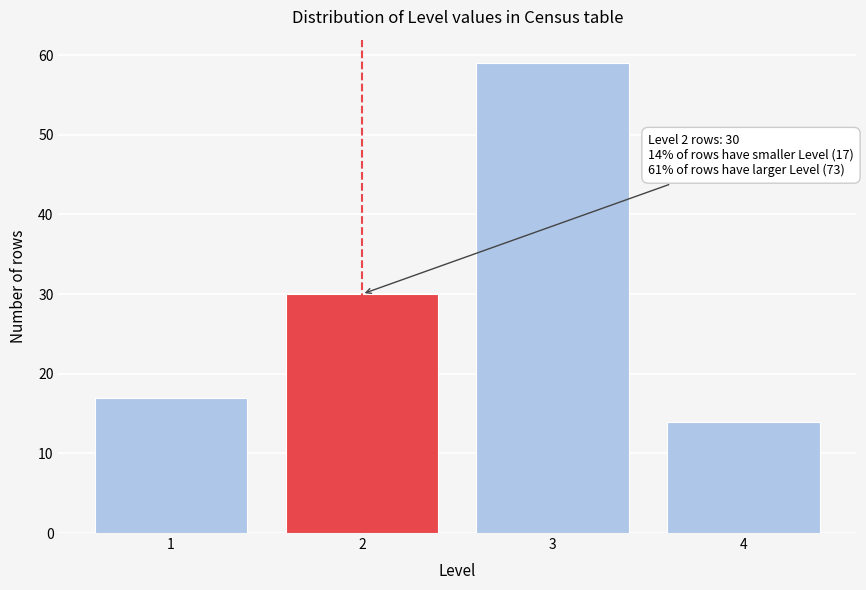

Reading left to right, list all the values displayed in this chart.

1=17	2=30	3=59	4=14